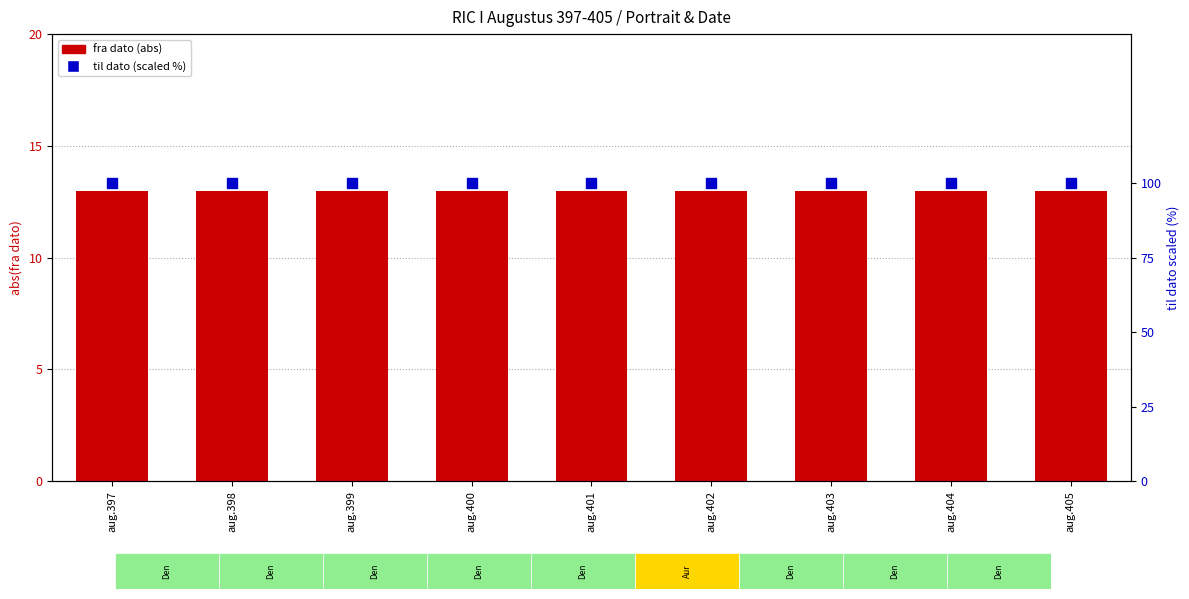

At how many categories does at least one series exceed 43?

9